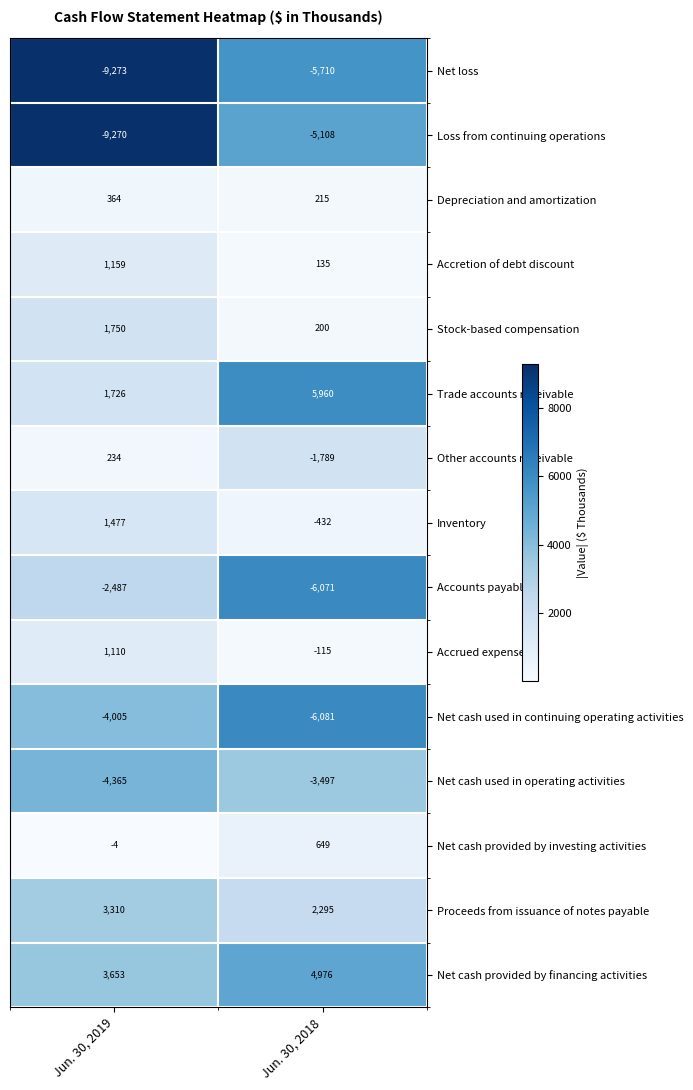

Between Jun. 30, 2019 and Jun. 30, 2018, which series saw the biggest shift?

Trade accounts receivable